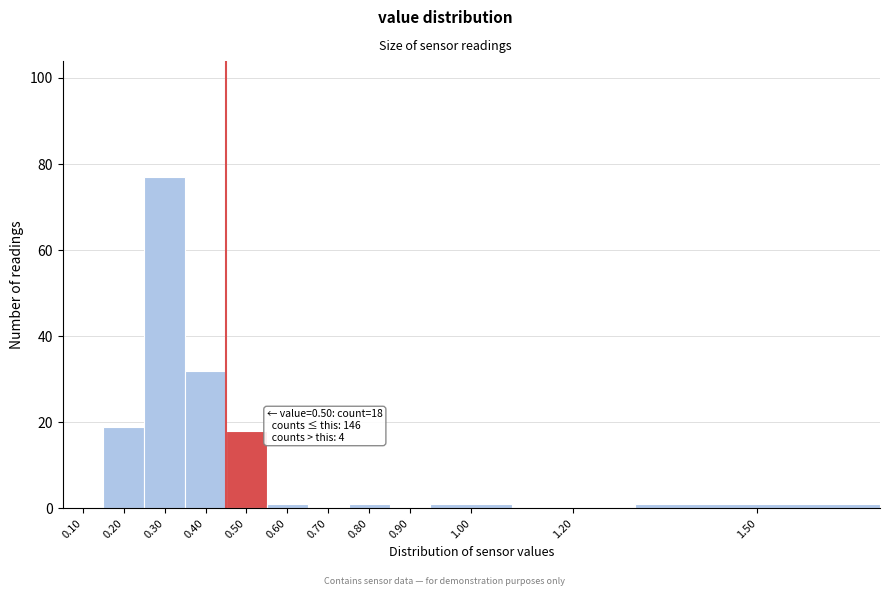

Reading left to right, list all the values displayed in this chart.

0.10=0	0.20=19	0.30=77	0.40=32	0.50=18	0.60=1	0.70=0	0.80=1	0.90=0	1.00=1	1.20=0	1.50=1